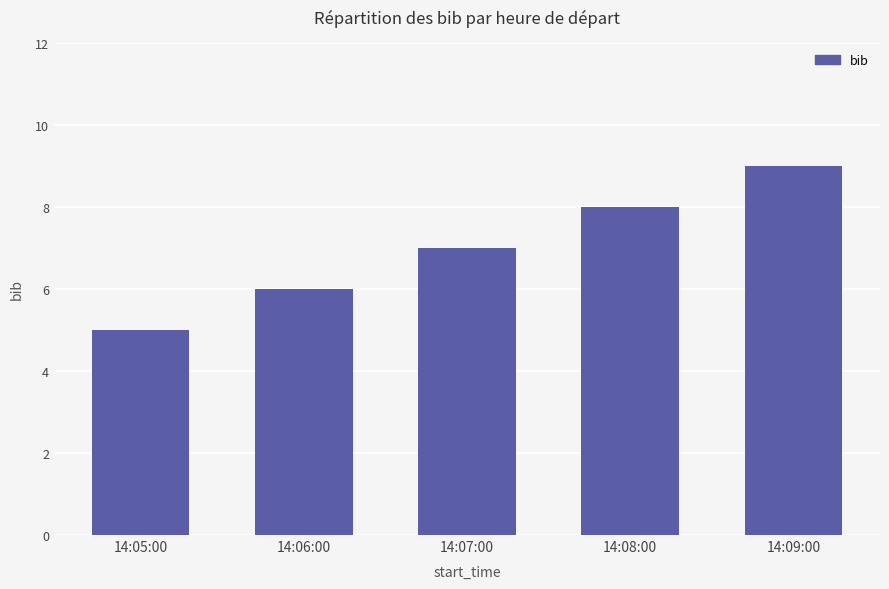

Reading left to right, list all the values displayed in this chart.

5	6	7	8	9